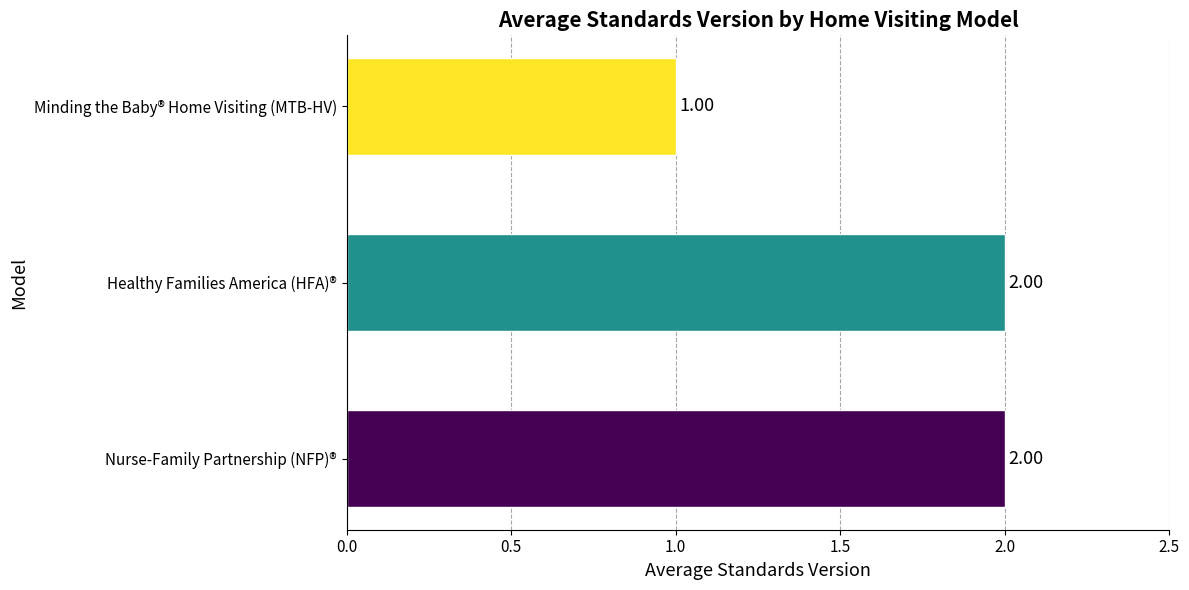

How many distinct data groups are displayed?

1